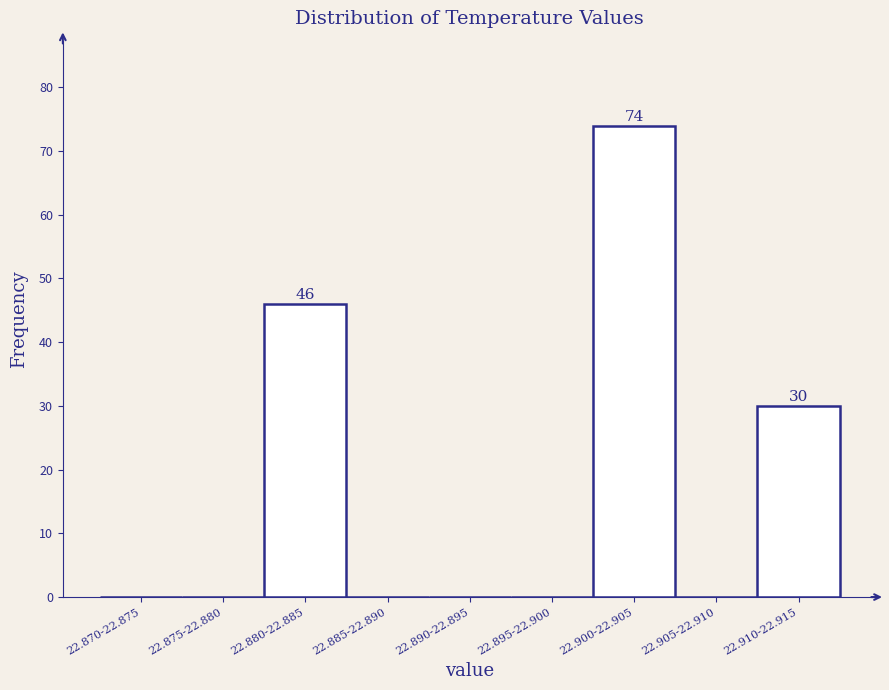

Reading left to right, transcribe all the data shown in this chart.

22.870-22.875=0	22.875-22.880=0	22.880-22.885=46	22.885-22.890=0	22.890-22.895=0	22.895-22.900=0	22.900-22.905=74	22.905-22.910=0	22.910-22.915=30